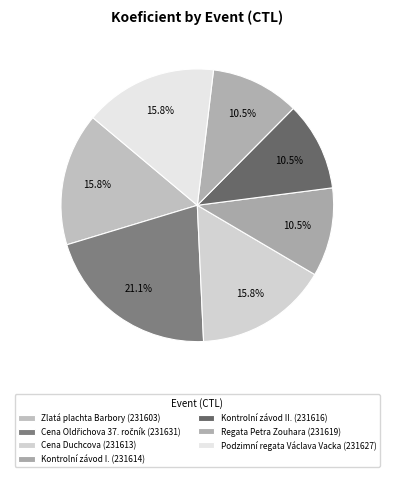

How many segments does this pie chart have?

7